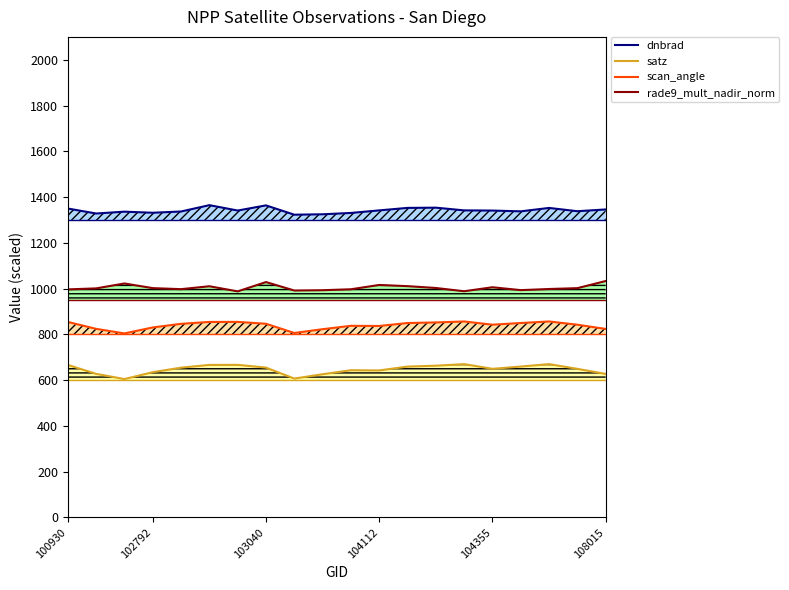

Which category has the lowest value in the rade9_mult_nadir_norm series?

6